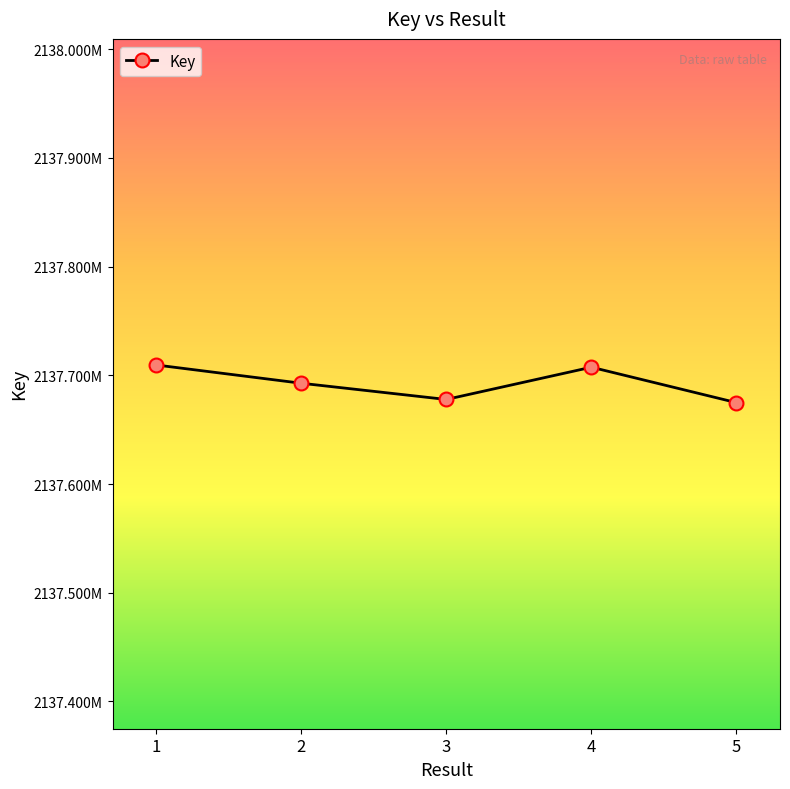

True or false: there are more than 1 points higher than both neighbors.

False